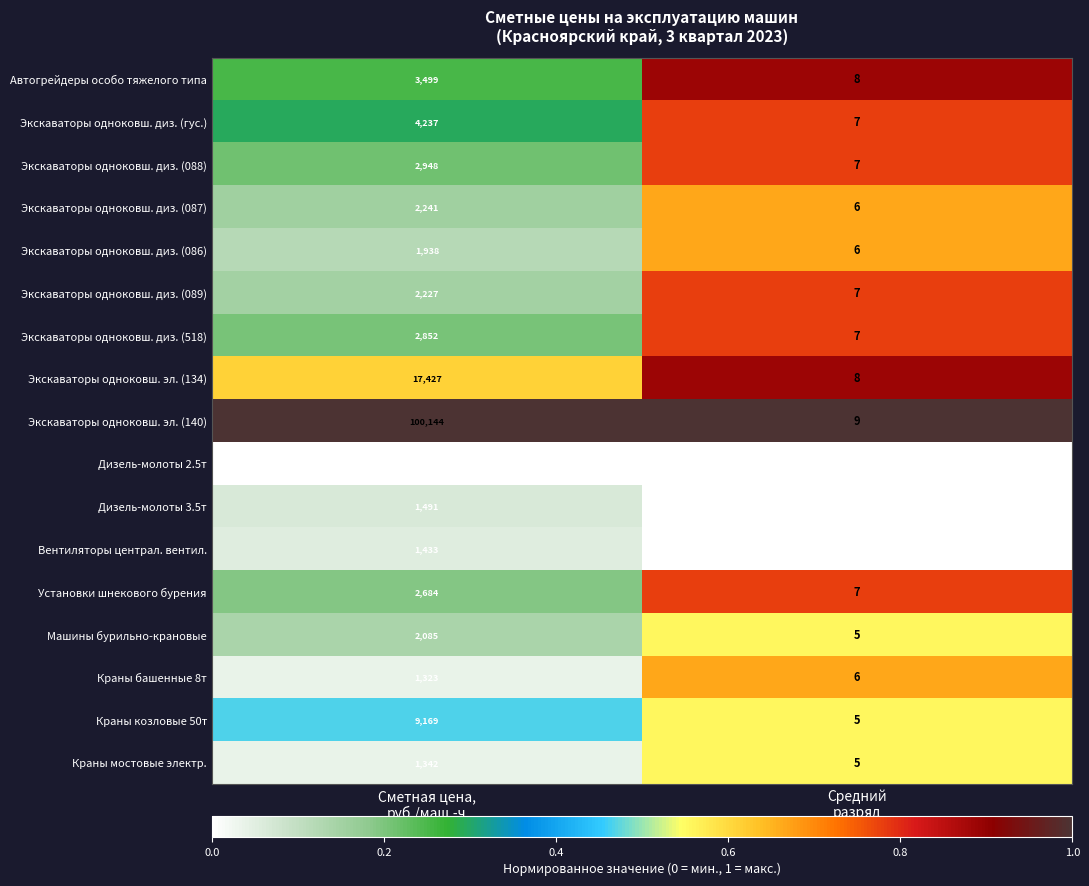

At which category is the sum across all series the highest?

Средний
разряд